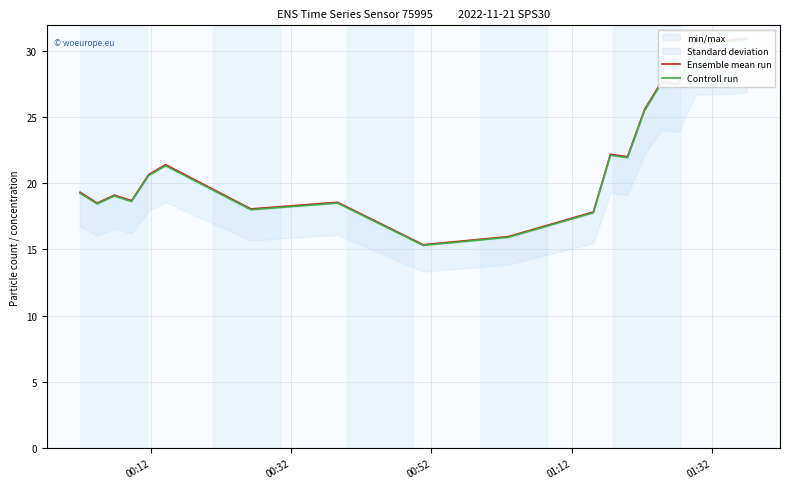

What is the lowest value of the Controll run series?

15.3